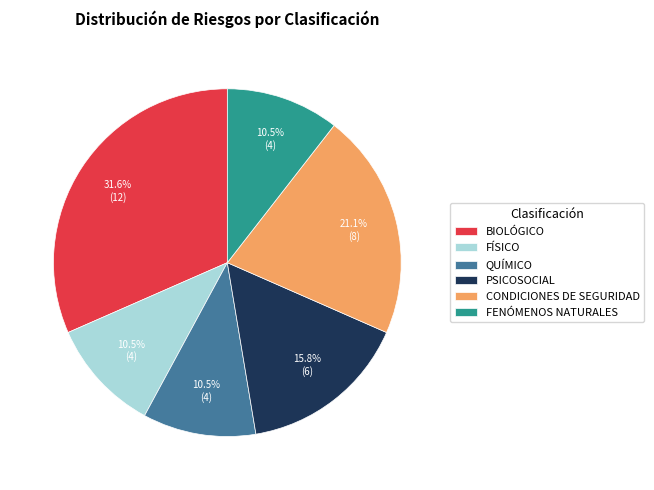

Approximately how many times larger is the value at BIOLÓGICO compared to CONDICIONES DE SEGURIDAD?

1.5